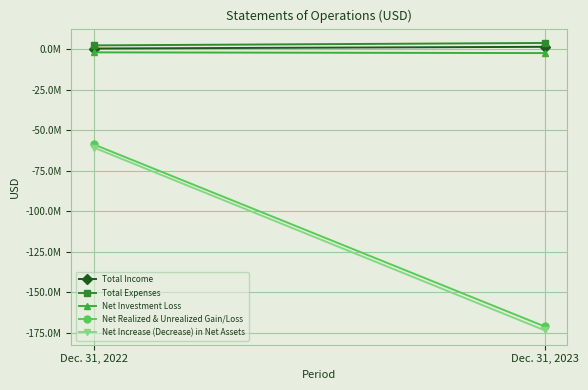

Which series has the widest spread of values?

Net Increase (Decrease) in Net Assets